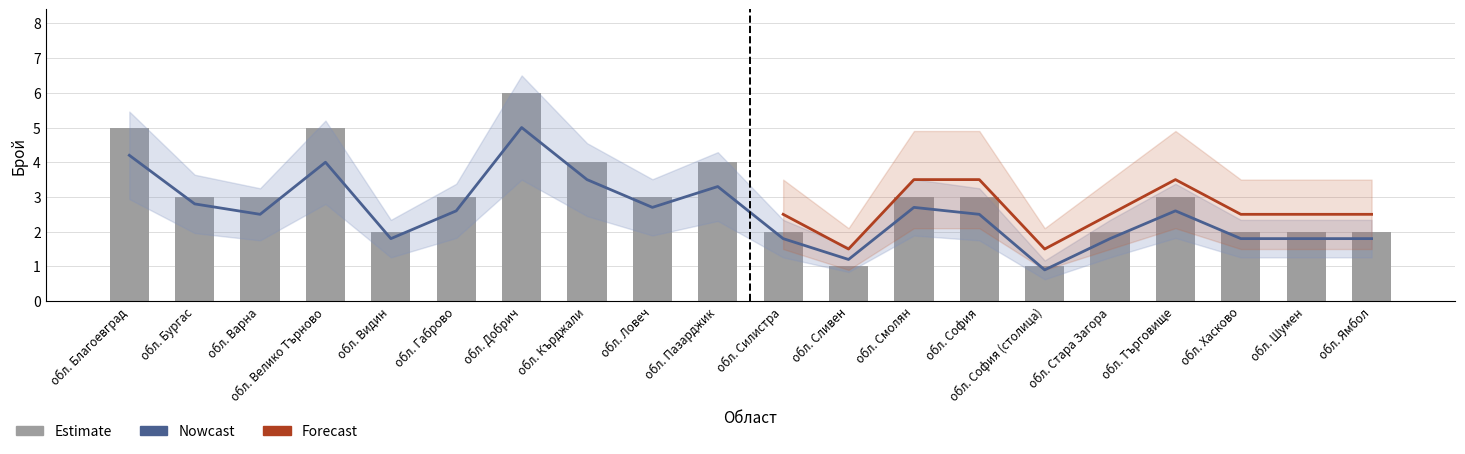

What is the smallest value displayed?

1